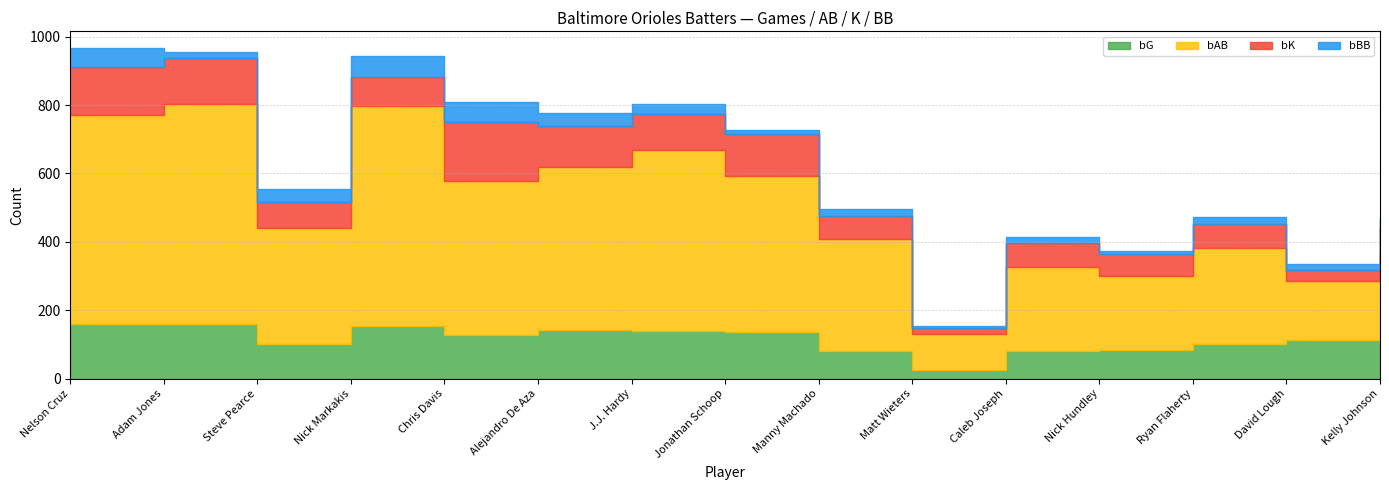

Between Steve Pearce and J.J. Hardy, which series saw the biggest shift?

bAB